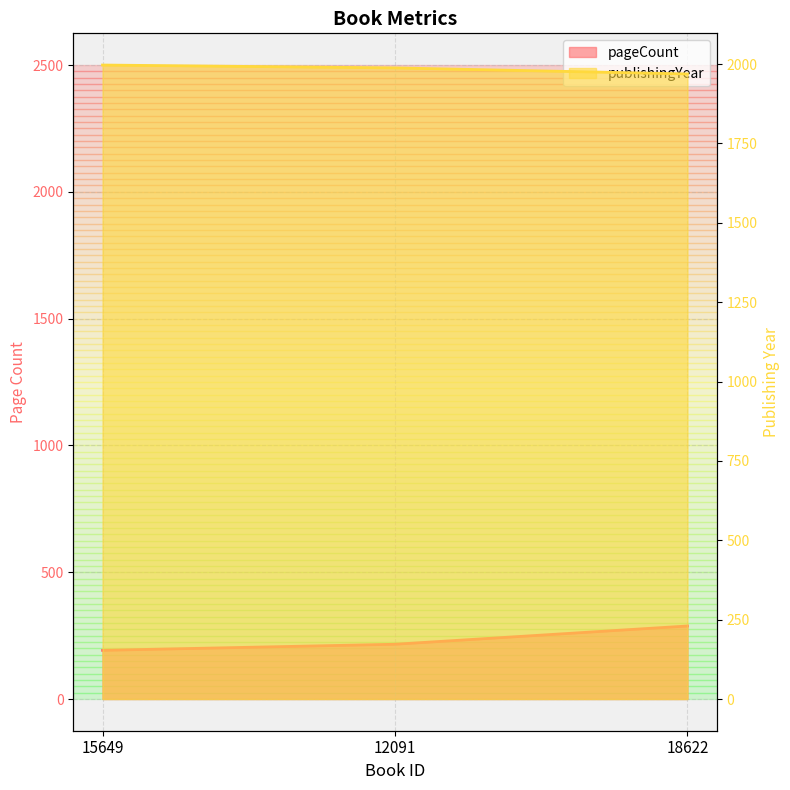

How many lines are shown in the chart?

2